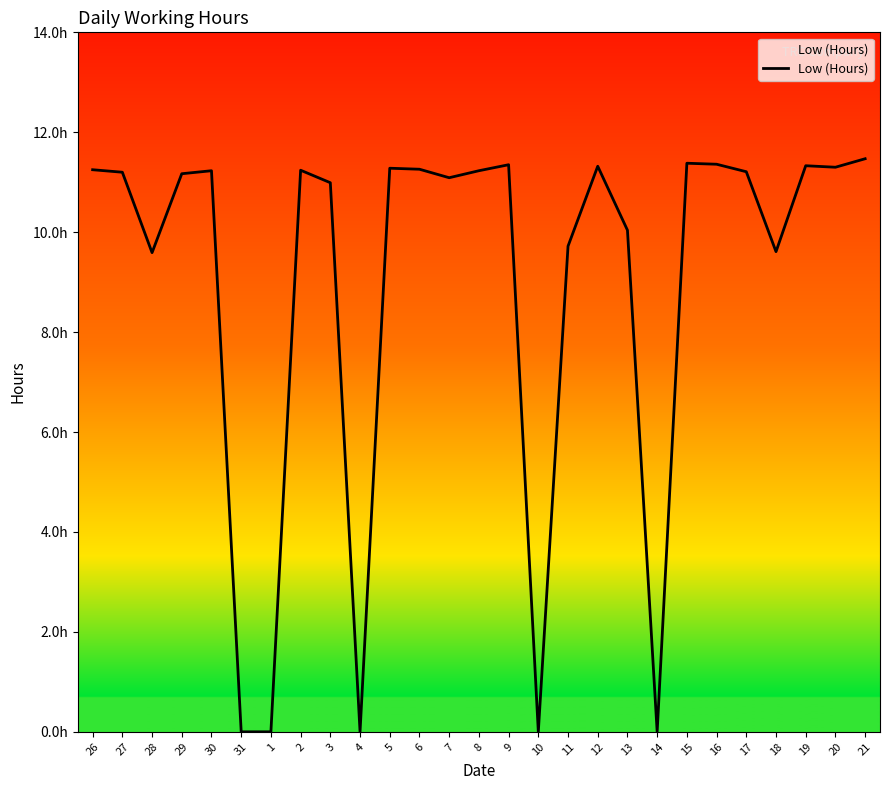

Where does the data first go above 11?

26